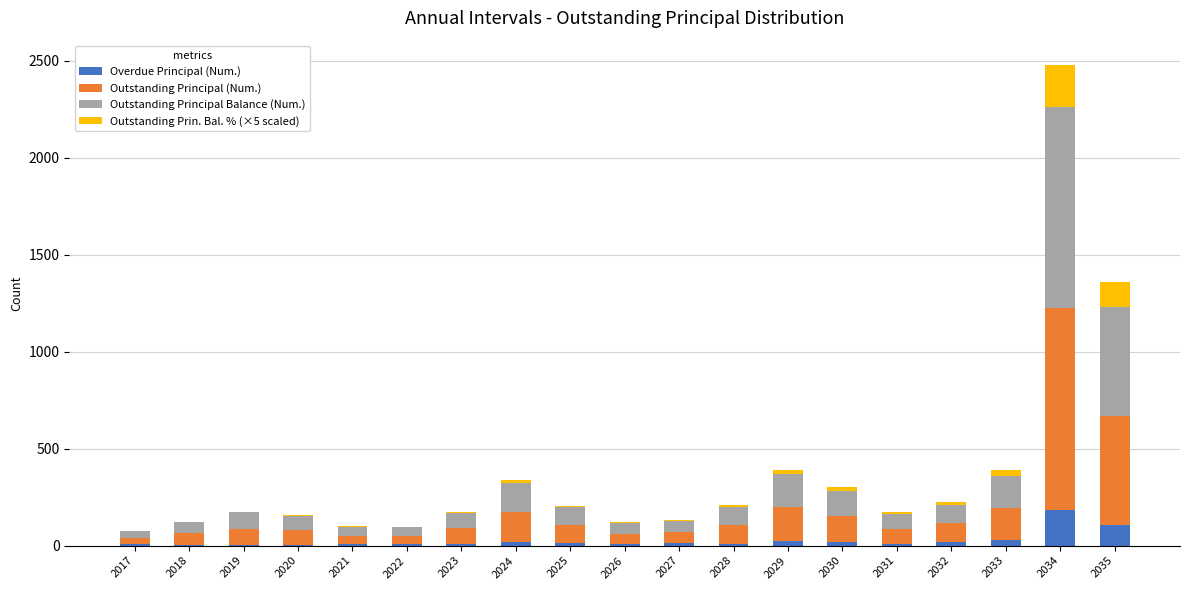

At which category is the sum across all series the highest?

2034